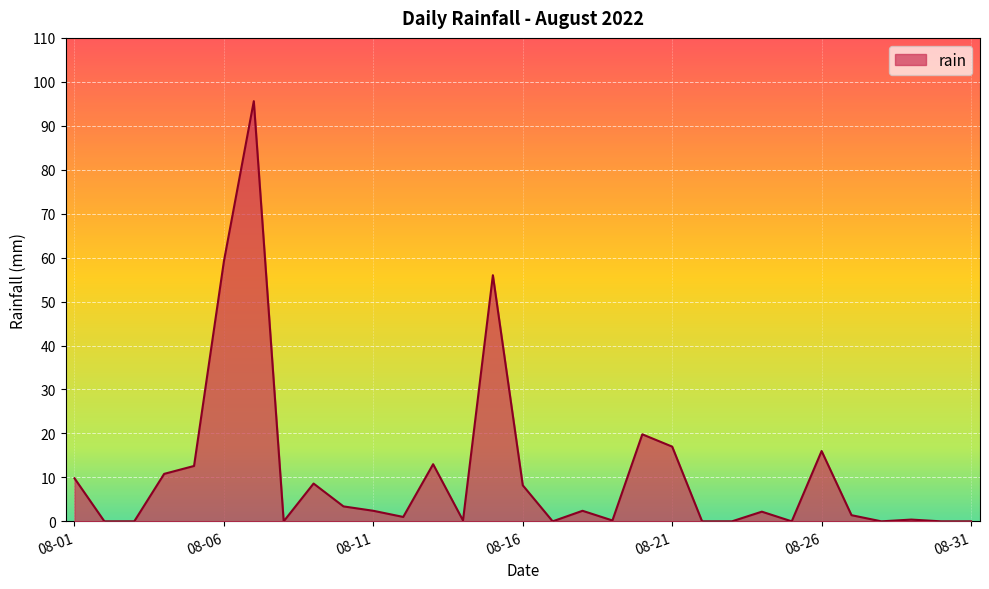

How many distinct data groups are displayed?

1